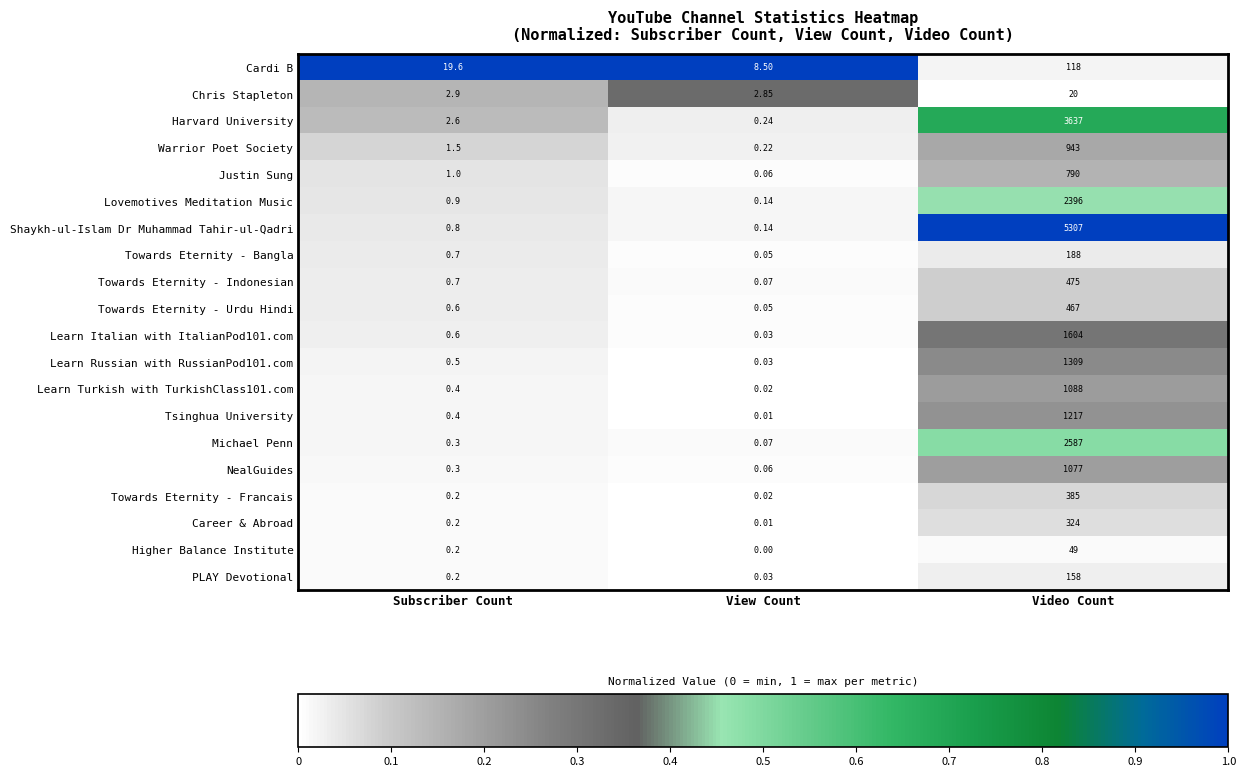

Where does the Cardi B series first go above 19?

Subscriber Count